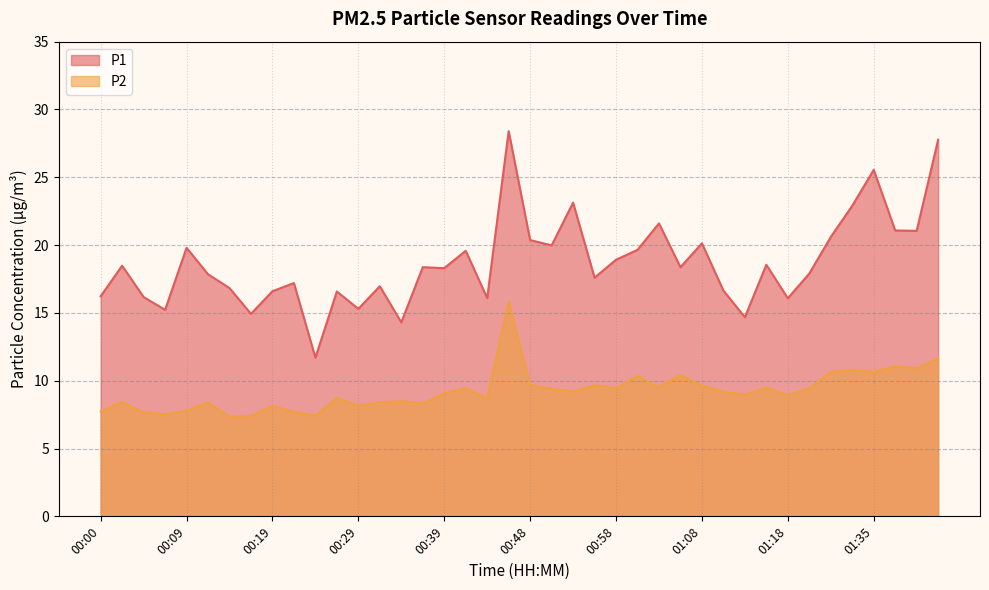

What is the label of the 2nd point from the left?

00:02